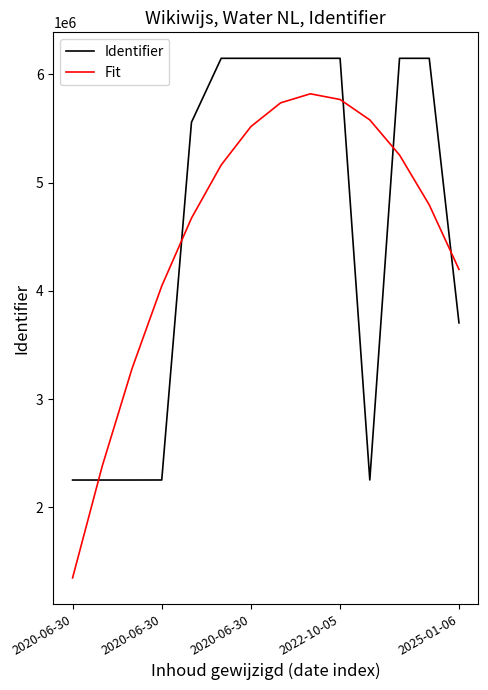

True or false: Identifier and Fit intersect in this chart.

True